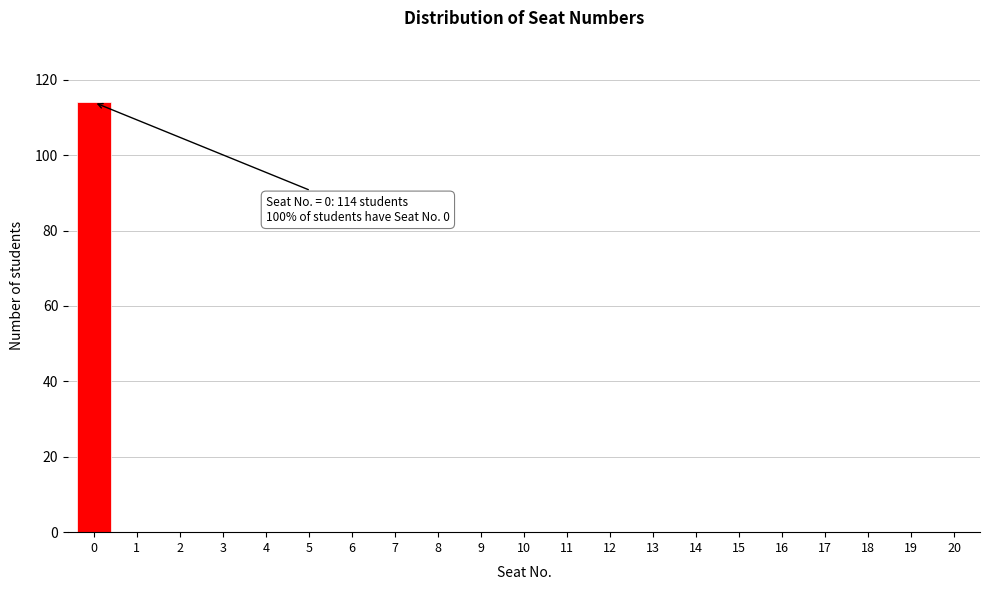

Reading right to left, transcribe all the data shown in this chart.

20=0	19=0	18=0	17=0	16=0	15=0	14=0	13=0	12=0	11=0	10=0	9=0	8=0	7=0	6=0	5=0	4=0	3=0	2=0	1=0	0=114